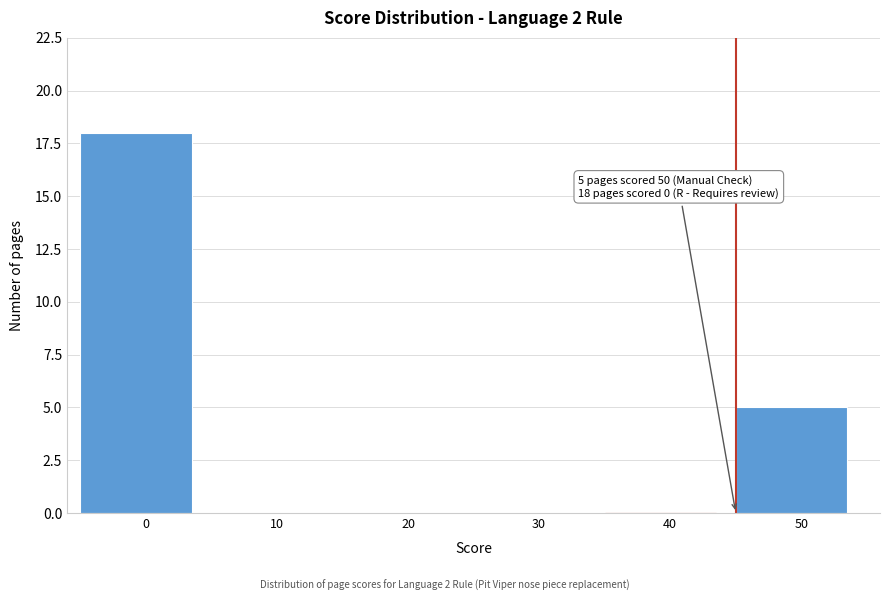

Reading left to right, extract all data points from this chart.

0=18	10=0	20=0	30=0	40=0	50=5